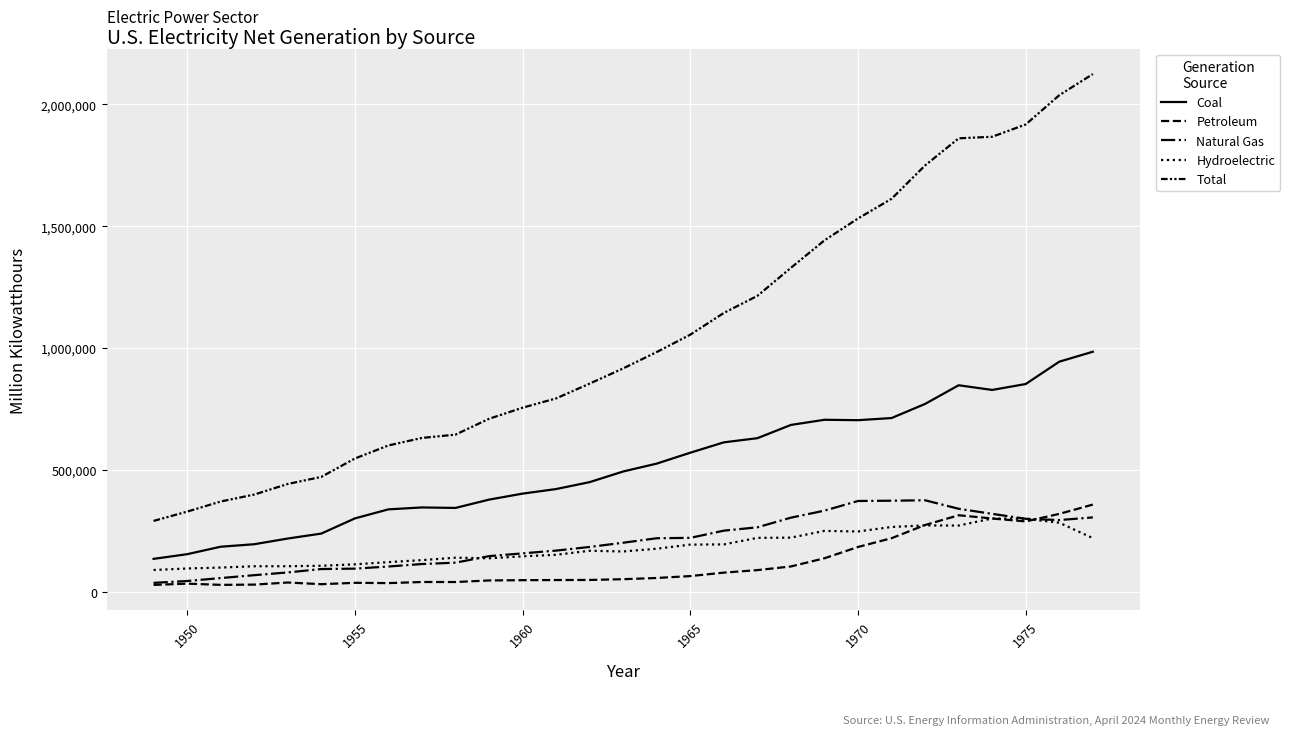

How many lines are shown in the chart?

5